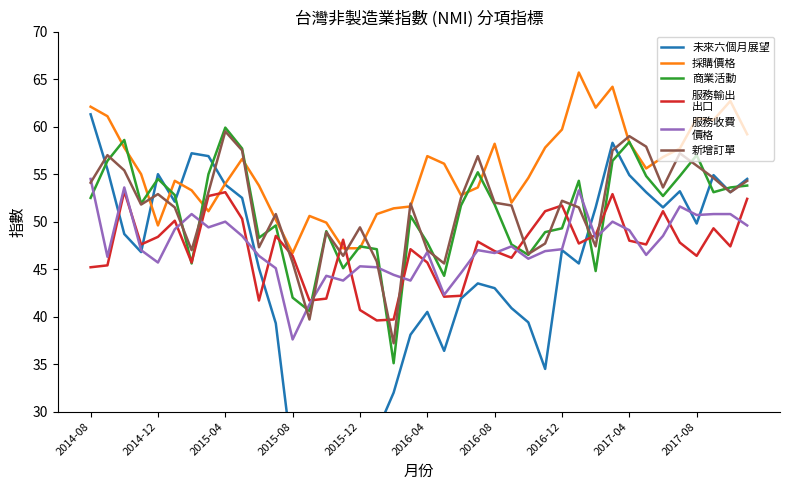

At how many categories does at least one series exceed 50?

36